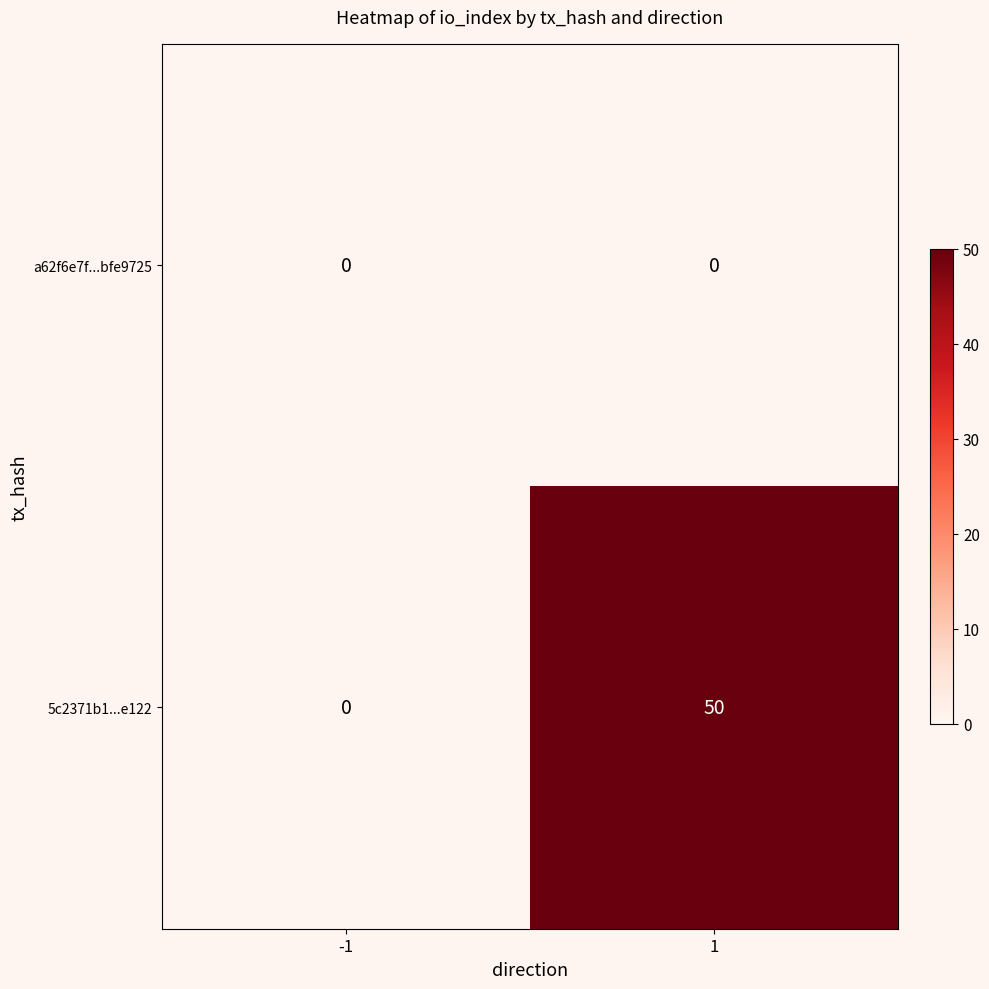

Which series has the largest range (max minus min)?

5c2371b1...e122